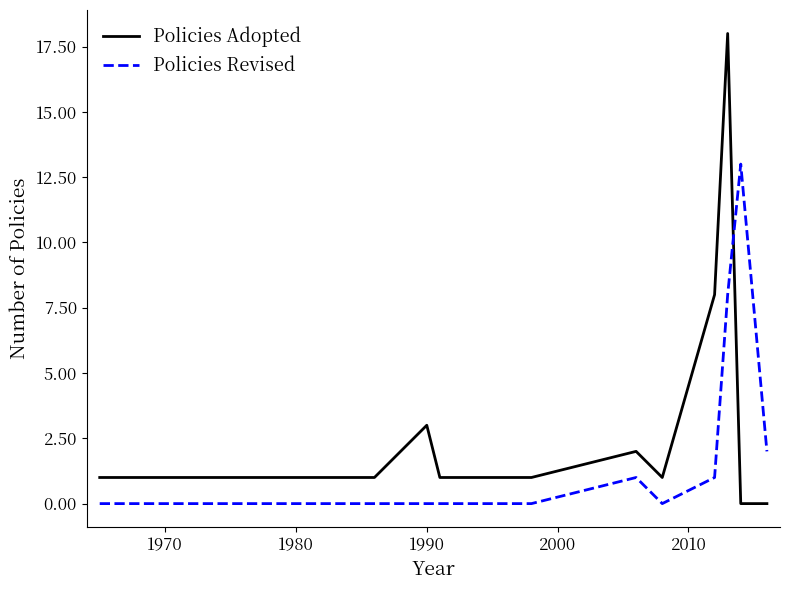

Count the number of categories in the chart.

11